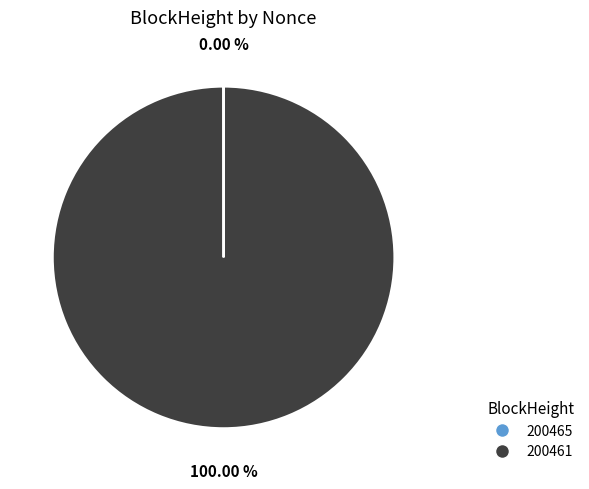

To the nearest percent, what portion does 200461 represent?

100%